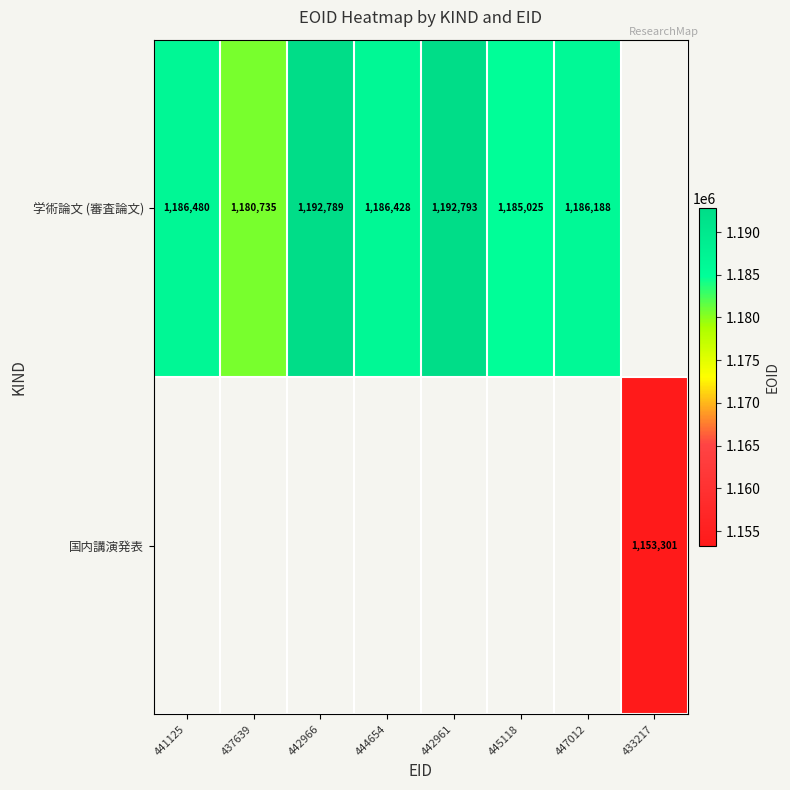

Is it true that 学術論文 (審査論文) equals 2005068 at 441125?

False